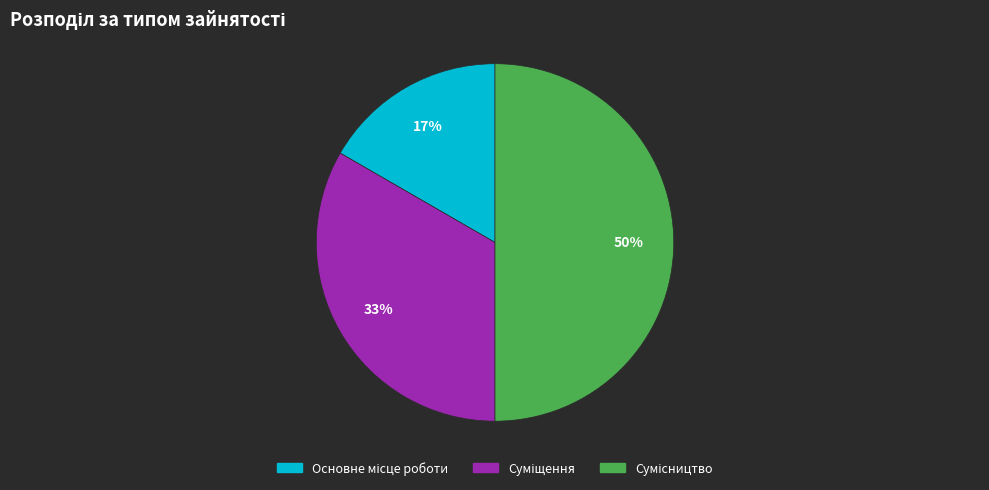

To the nearest percent, what is the average slice percentage?

33%